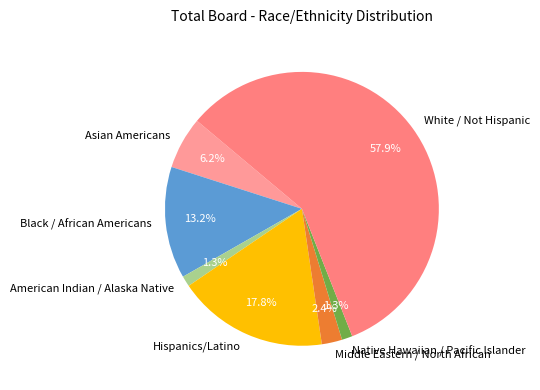

Between American Indian / Alaska Native and Asian Americans, which is larger?

Asian Americans